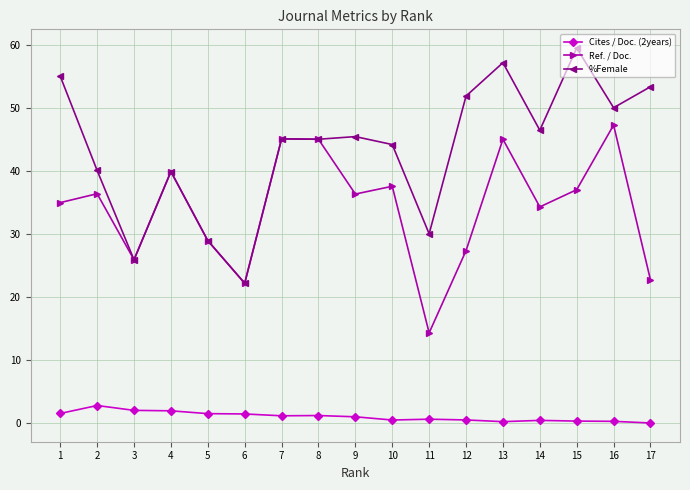

At which category does %Female reach its first local peak?

4